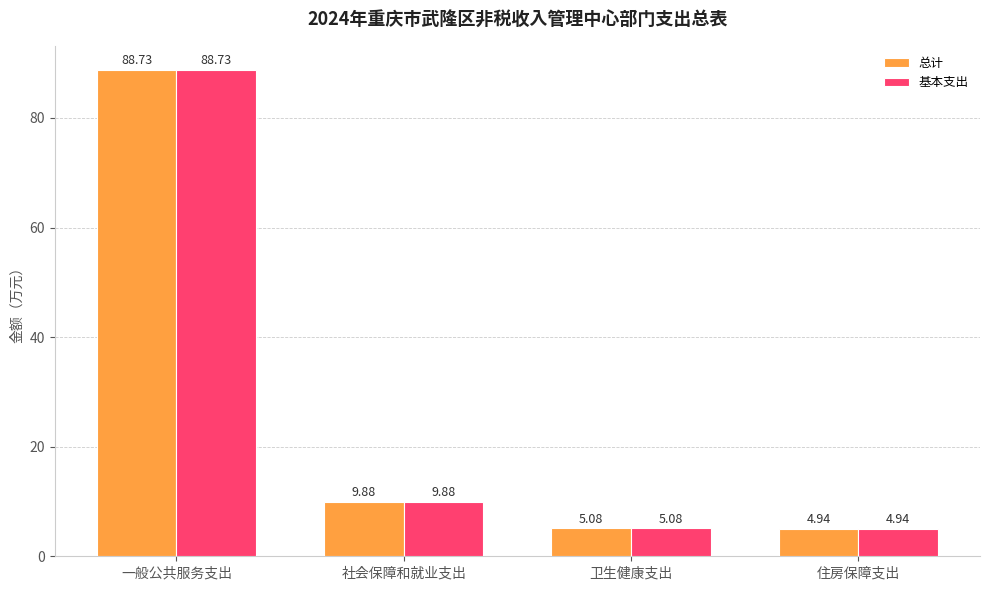

Where does the 基本支出 series first go above 9?

一般公共服务支出